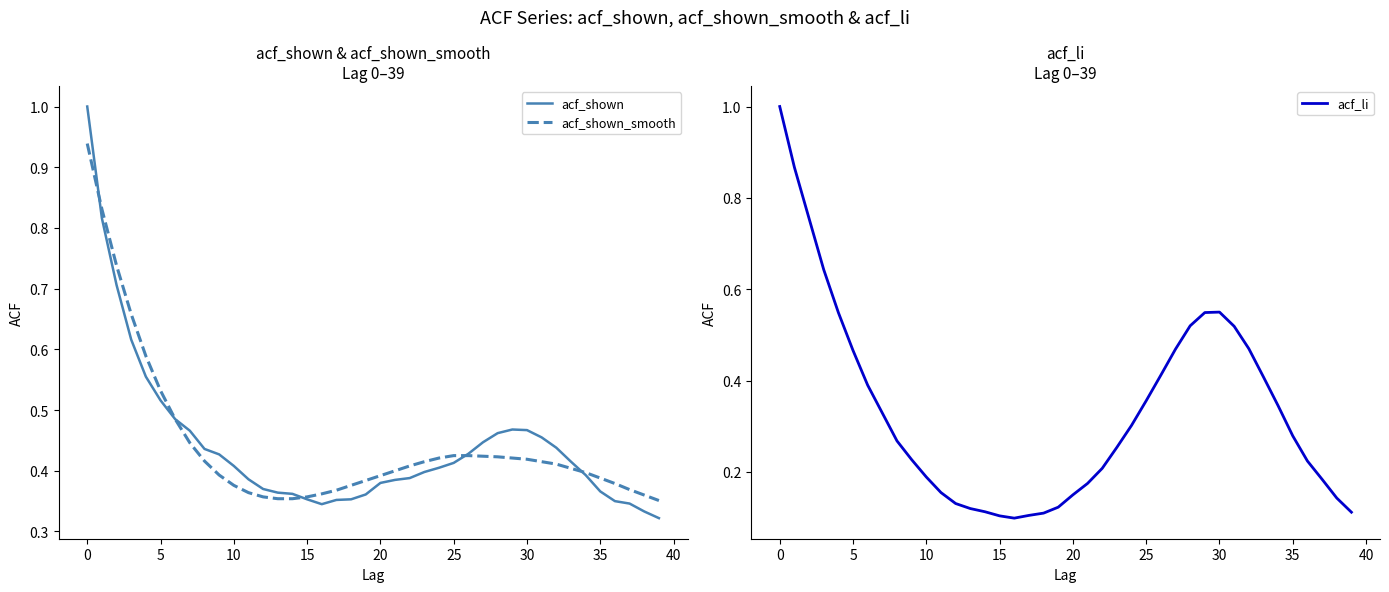

The value of acf_shown_smooth at 36 is 0.1. True or false?

False